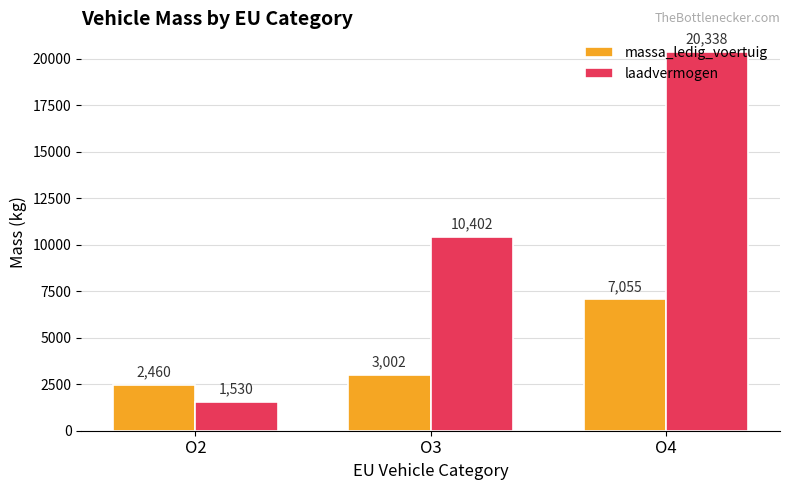

The laadvermogen series shows 1530.0 at O2. True or false?

True